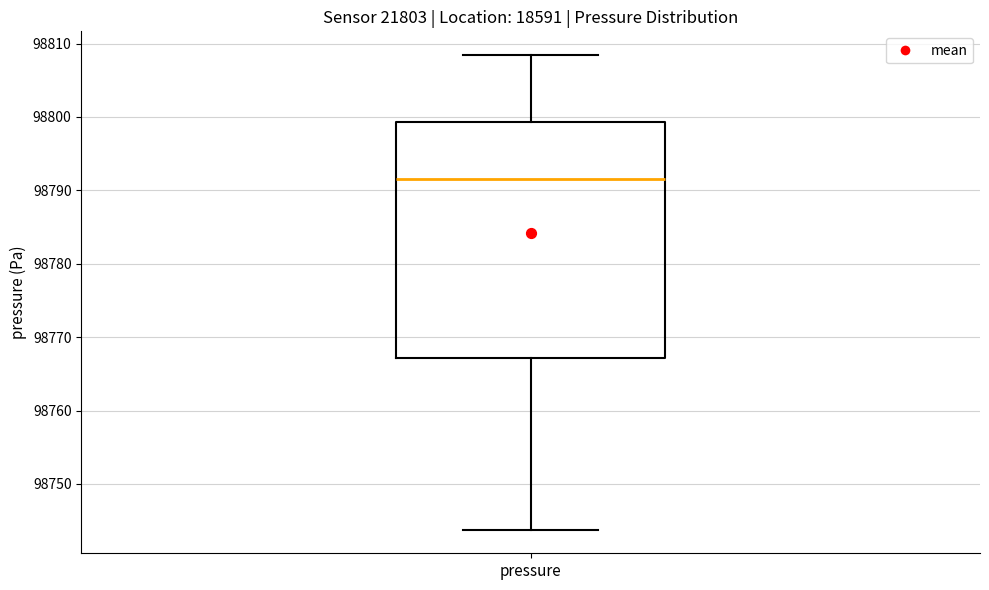

Read this box plot against the y-axis: the position of the median line, the range covered by the box, and the ends of both whiskers. The values are not printed on the chart, so give them approximately, as read against the axis.

median 98792, box 98767 to 98799, whiskers 98744 to 98808